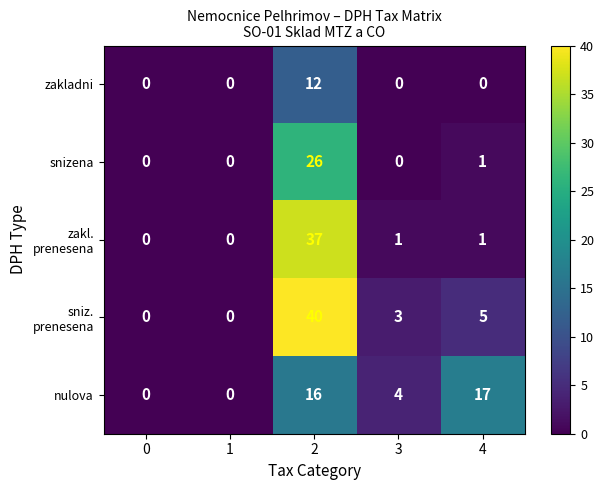

What is the difference between the nulova values at 3 and 2?

12